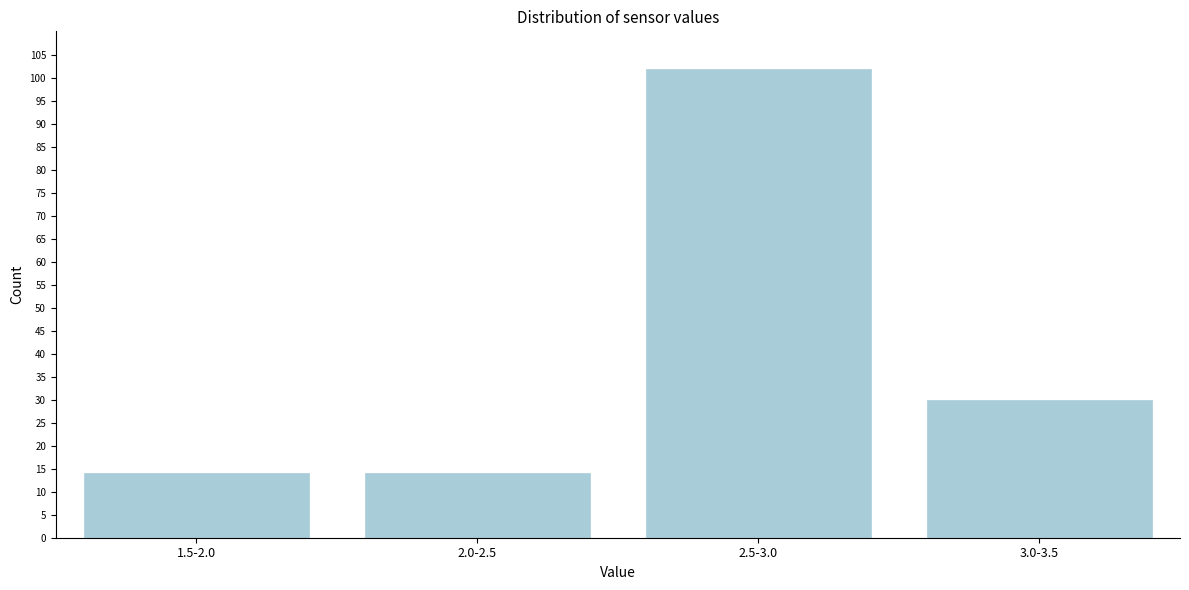

Reading right to left, what are all the values shown in this chart?

3.0-3.5=30	2.5-3.0=102	2.0-2.5=14	1.5-2.0=14